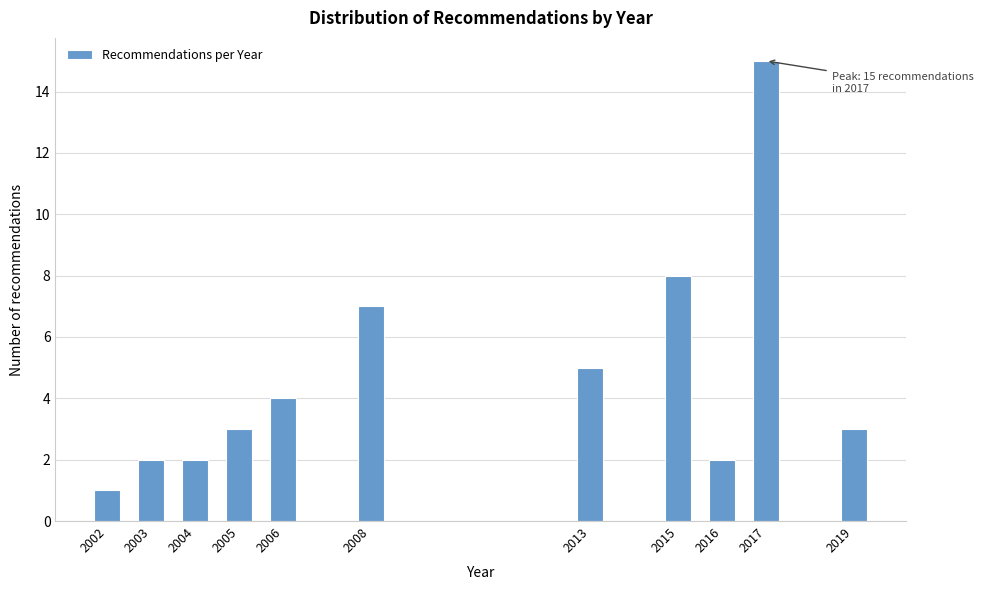

Reading right to left, transcribe all the data shown in this chart.

3	15	2	8	5	7	4	3	2	2	1